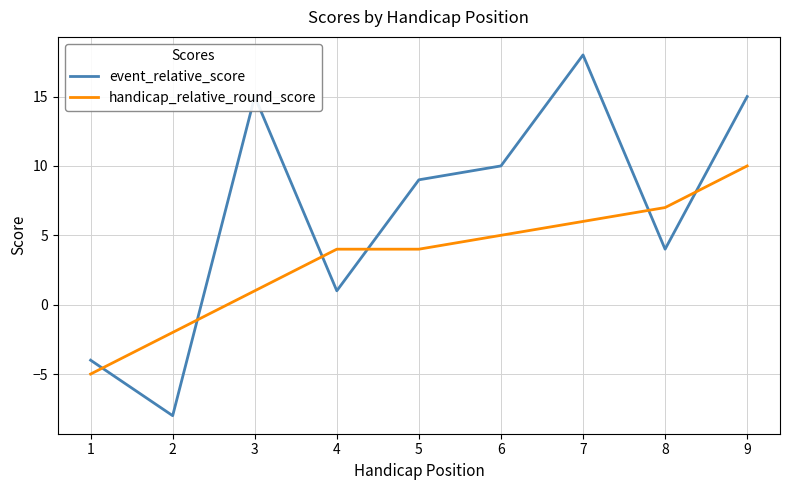

What are all the series names shown in the legend?

event_relative_score, handicap_relative_round_score